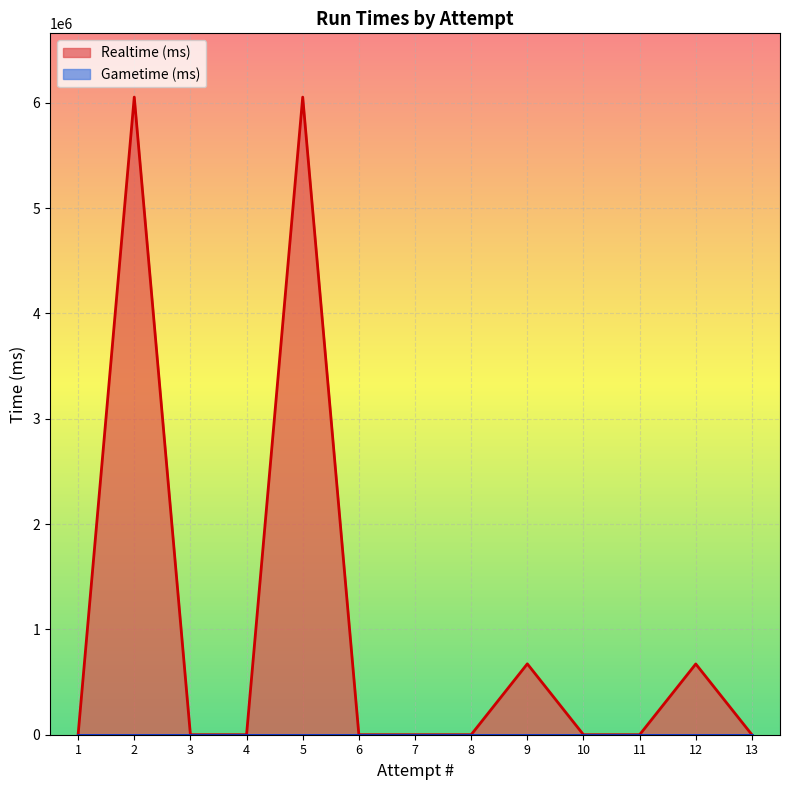

Which series has the widest spread of values?

Realtime (ms)